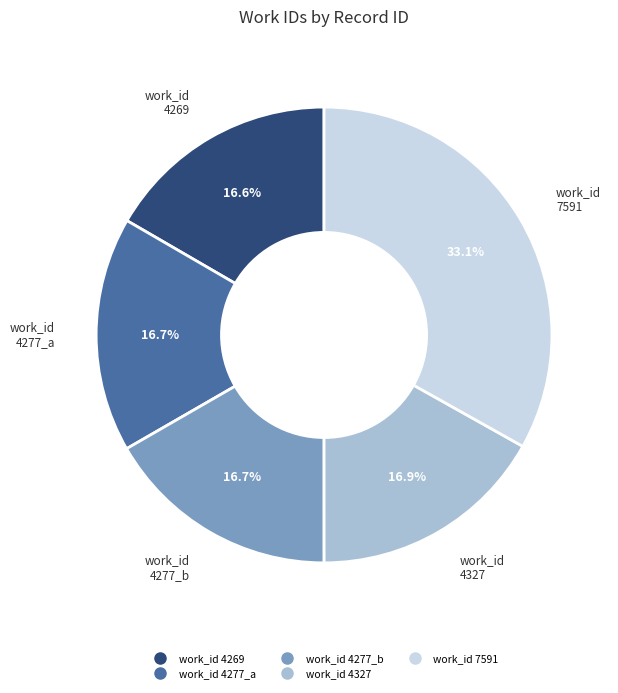

Does any single category account for the majority?

No